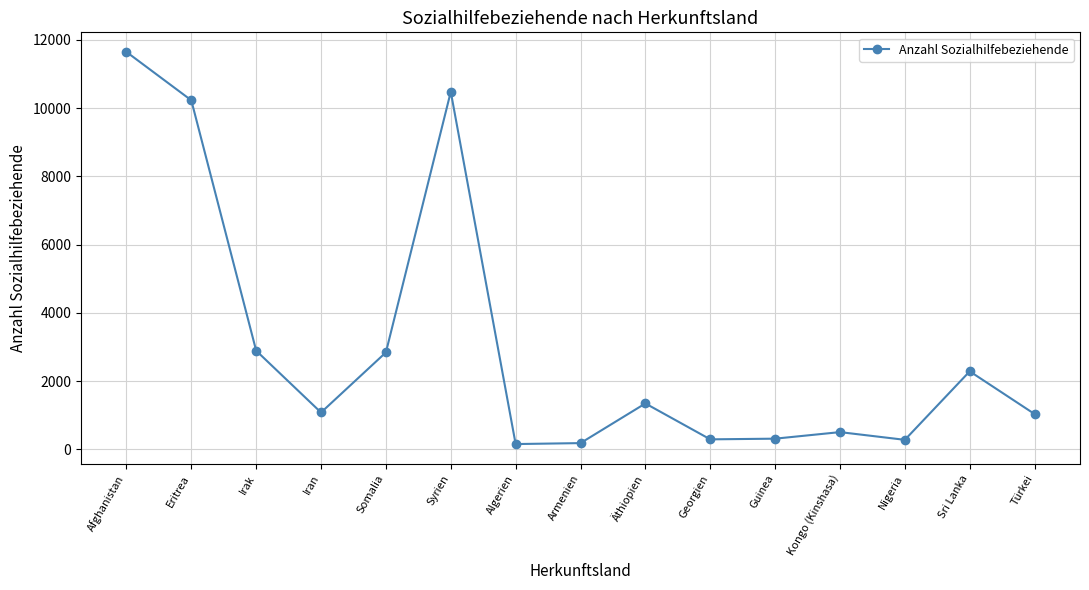

What is the label of the 1st point from the left?

Afghanistan